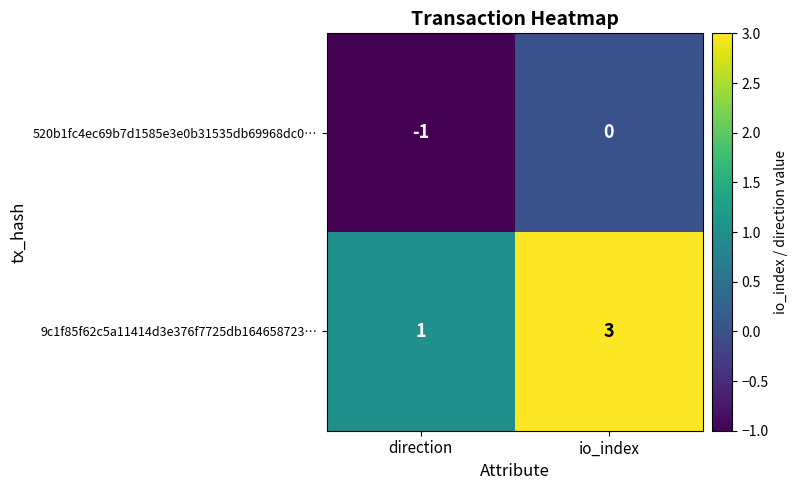

What is the sum of all 9c1f85f62c5a11414d3e376f7725db164658723… values?

4